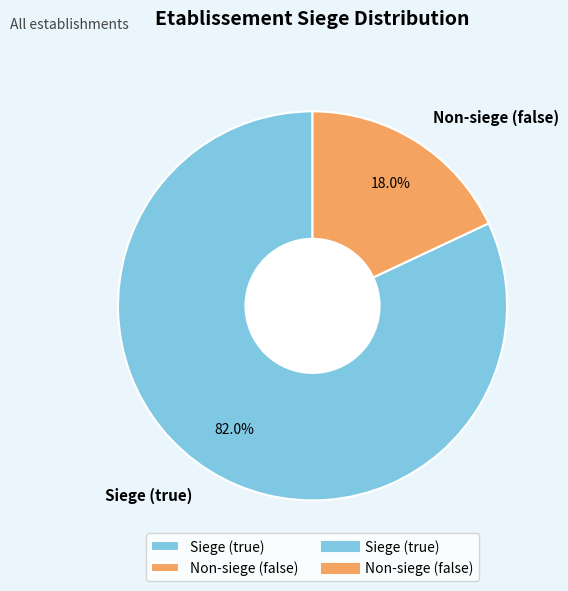

Which category has the smallest portion of the pie?

Non-siege (false)